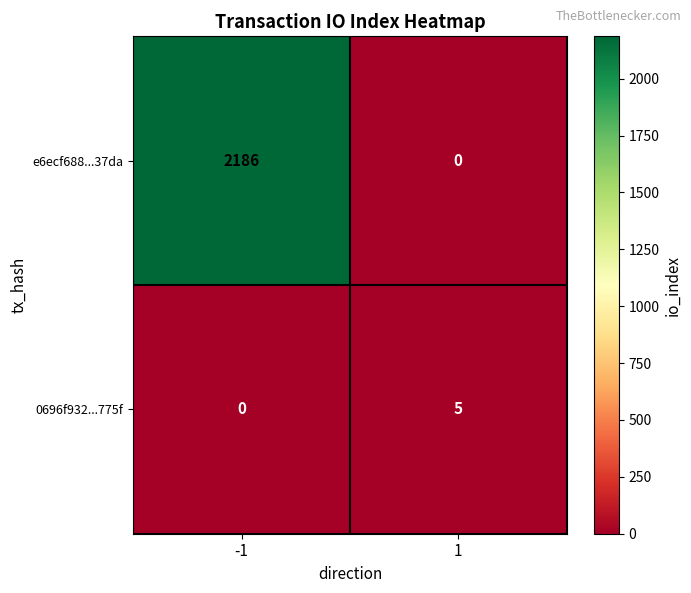

What is the difference between the 0696f932...775f values at -1 and 1?

5